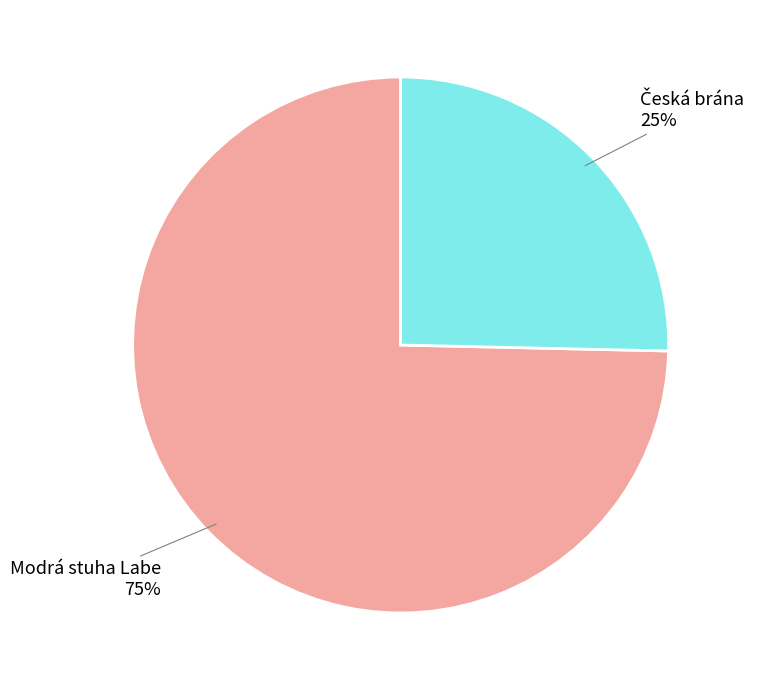

Which slice represents more than half of the pie?

Modrá stuha Labe